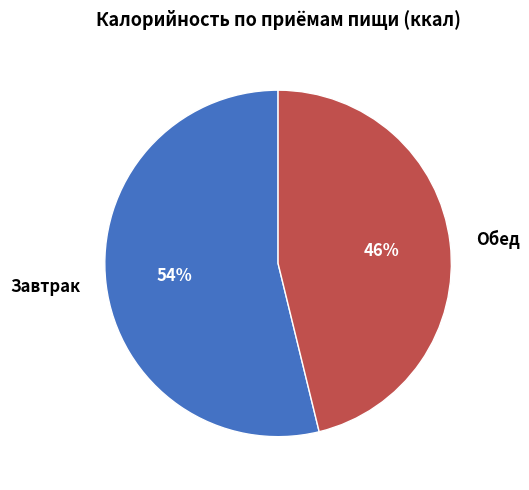

Approximately how many times larger is the value at Обед compared to Завтрак?

0.9